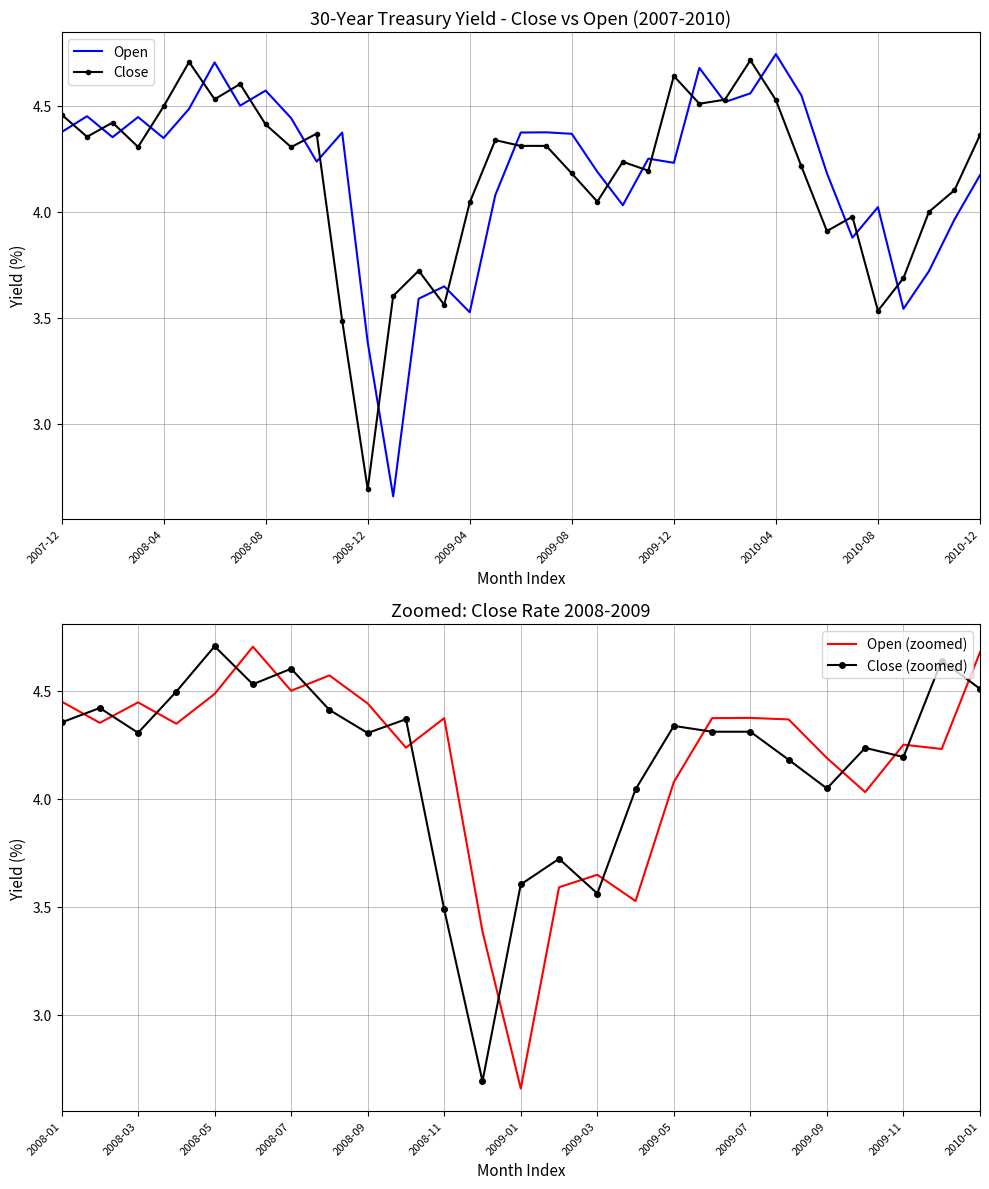

Is the value of Close at 2010-03 greater than the value of Open at 2009-12?

Yes